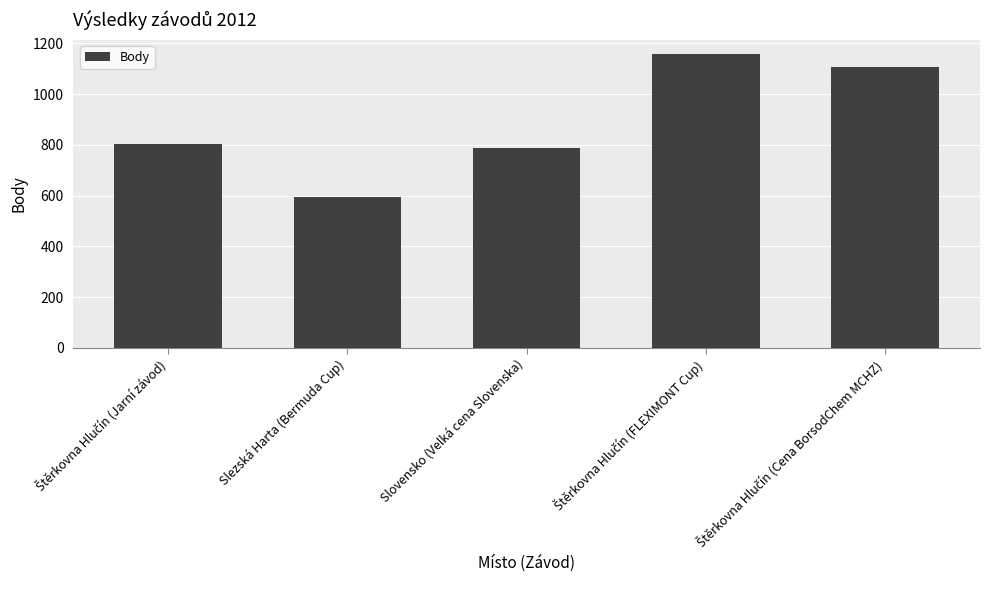

The chart shows a value of 786 at Slovensko (Velká cena Slovenska). True or false?

True